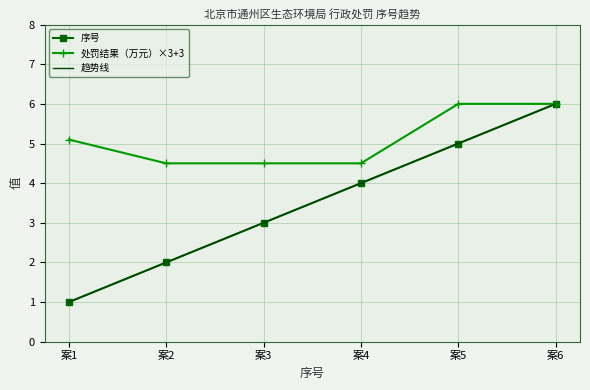

Count the values in the range 2 to 5.

4